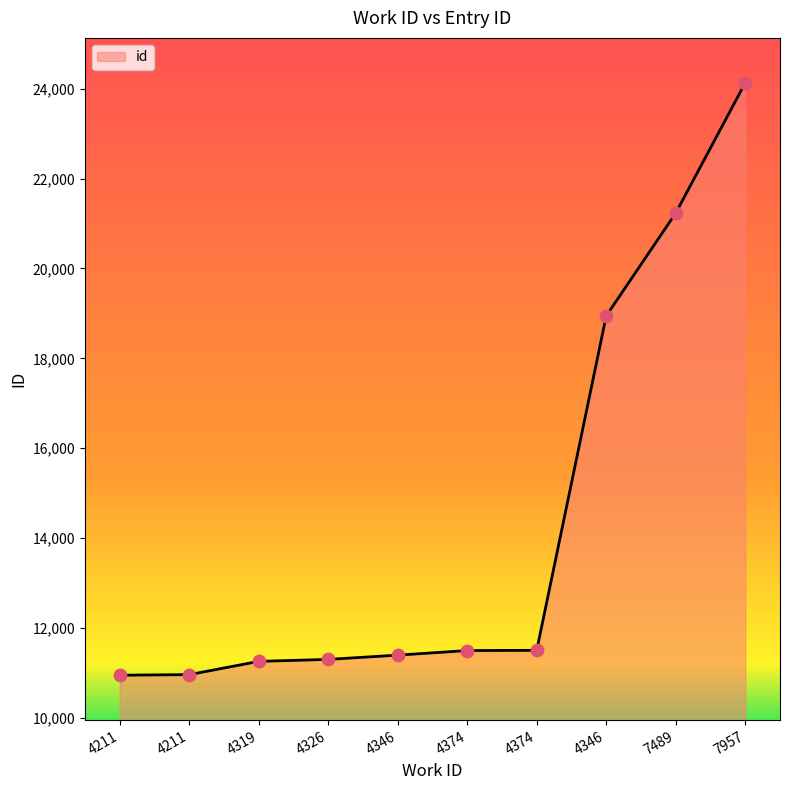

What is the change in value from 4346 to 4374?

+102